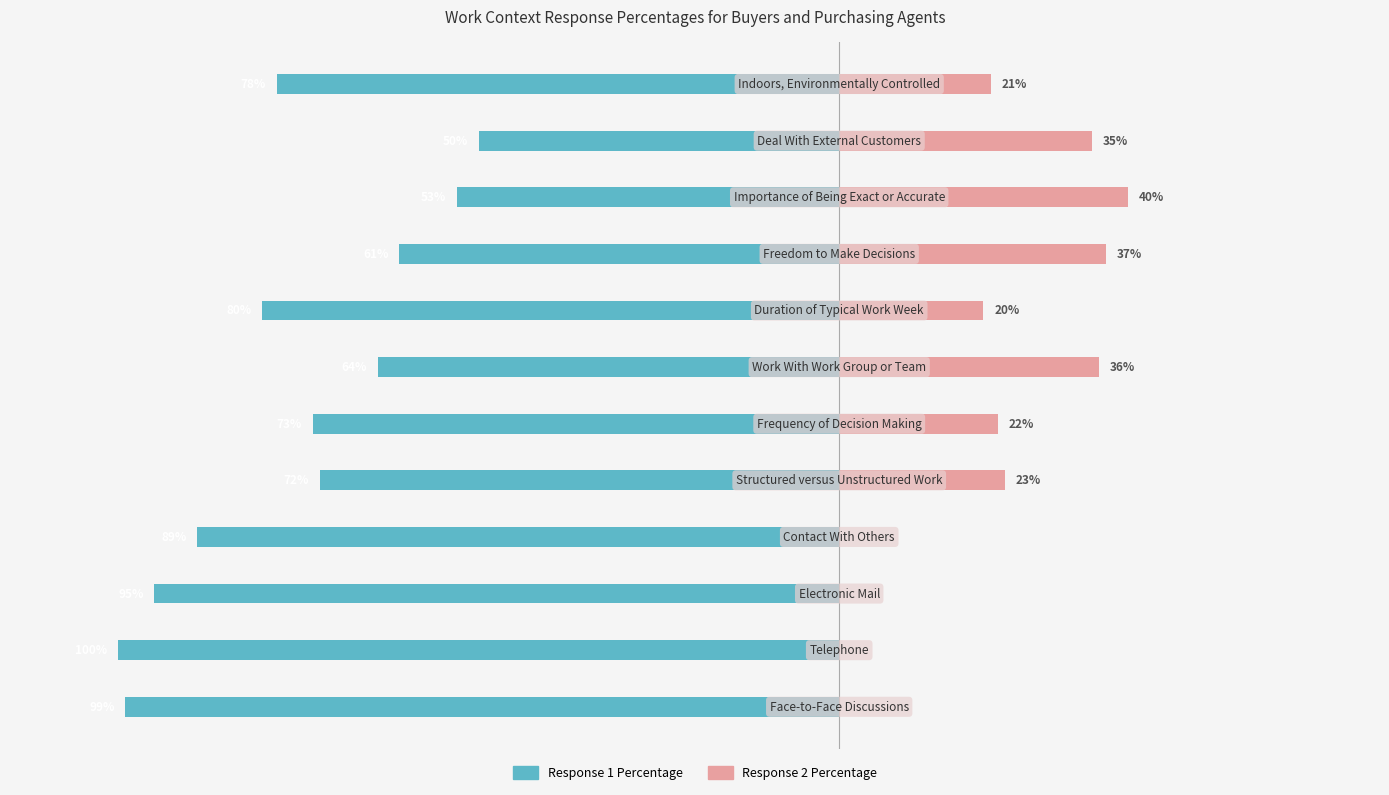

How many values in the Response 2 Percentage series are below 22?

6